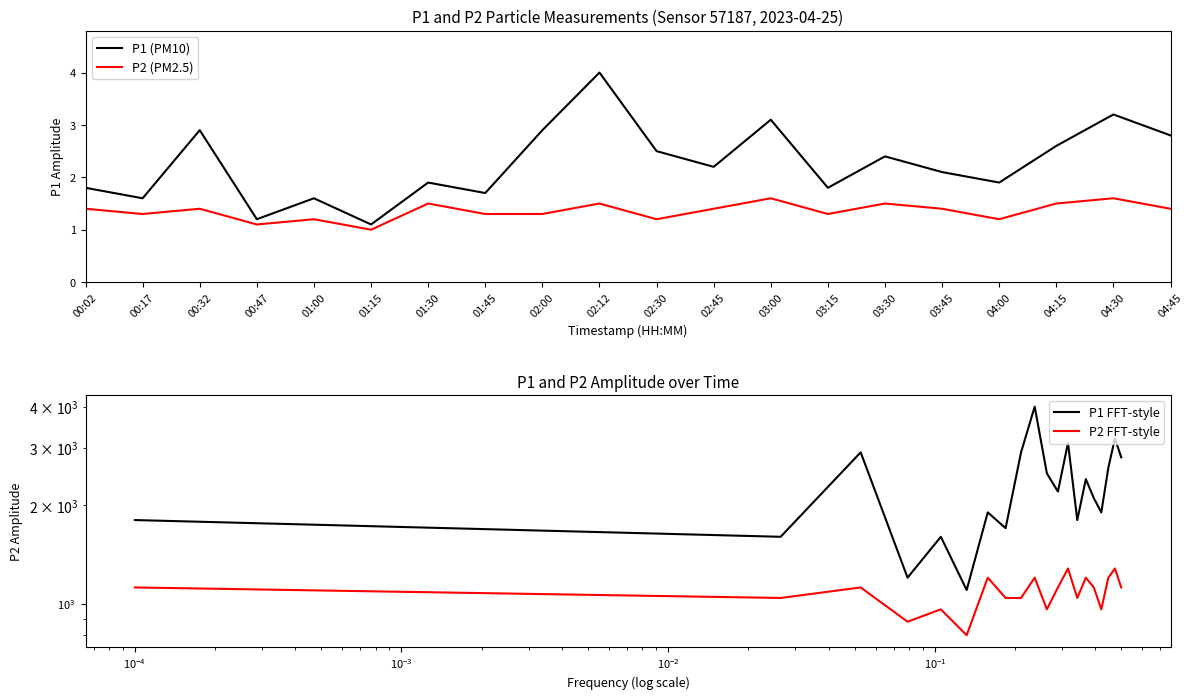

What is the sum of the P1 FFT-style values at 04:30 and 02:30?

5700.0